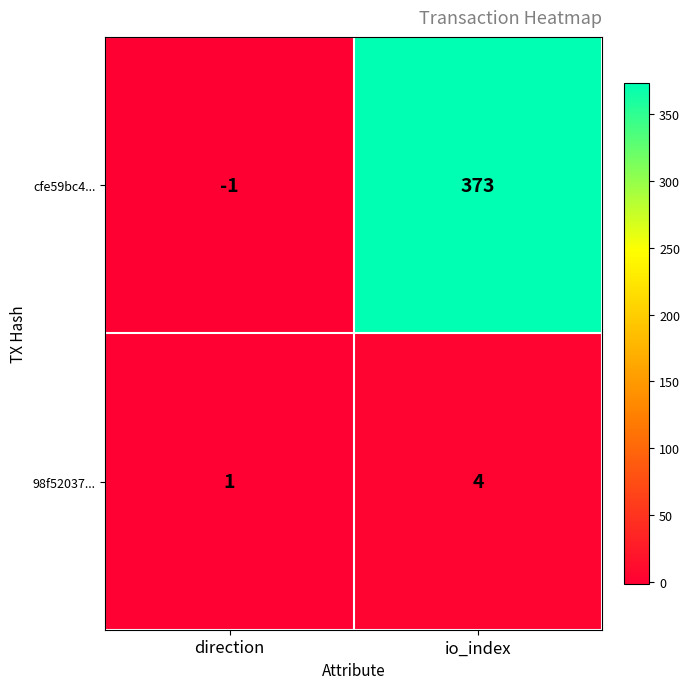

The value of 98f52037... at io_index is 6. True or false?

False